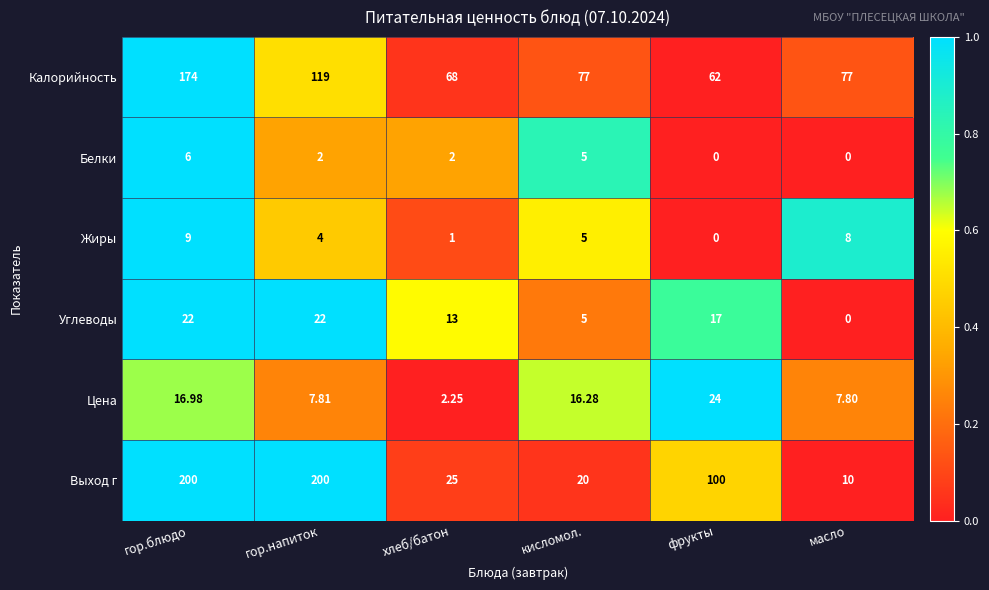

Rank the series at гор.напиток from lowest to highest value.

Белки, Жиры, Цена, Углеводы, Калорийность, Выход г